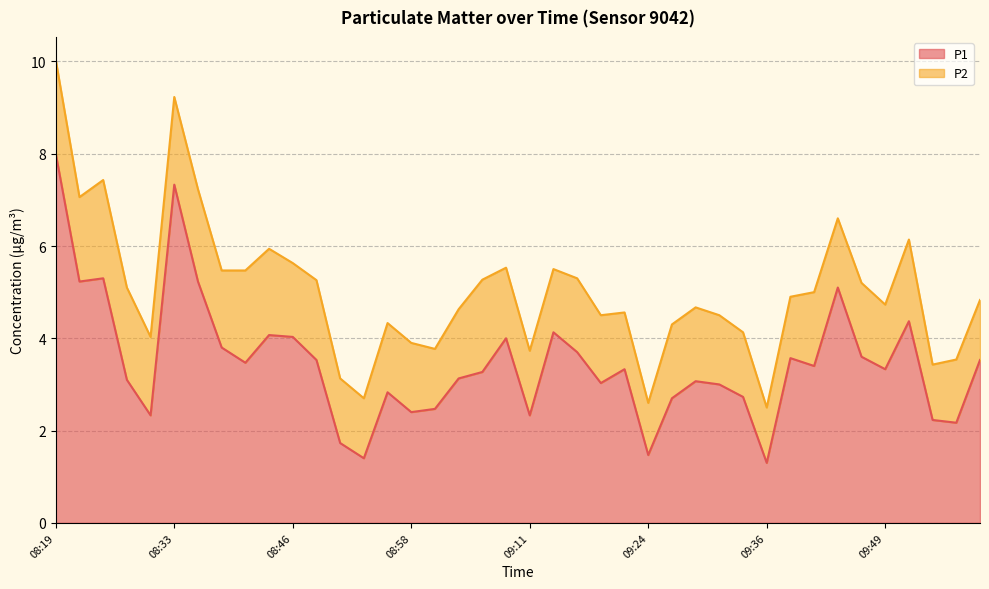

List the labels in order of value, smallest first.

09:36, 08:53, 09:24, 08:51, 09:57, 09:54, 08:30, 09:11, 08:58, 09:01, 09:26, 09:34, 08:56, 09:31, 09:19, 09:29, 08:27, 09:03, 09:06, 09:21, 09:49, 09:41, 08:40, 08:48, 09:59, 09:39, 09:46, 09:16, 08:38, 09:08, 08:46, 08:43, 09:13, 09:51, 09:44, 08:22, 08:35, 08:25, 08:33, 08:19